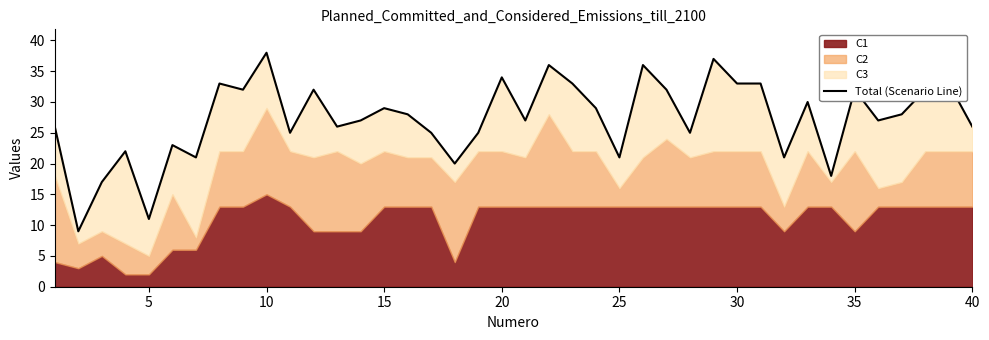

How many lines are shown in the chart?

1